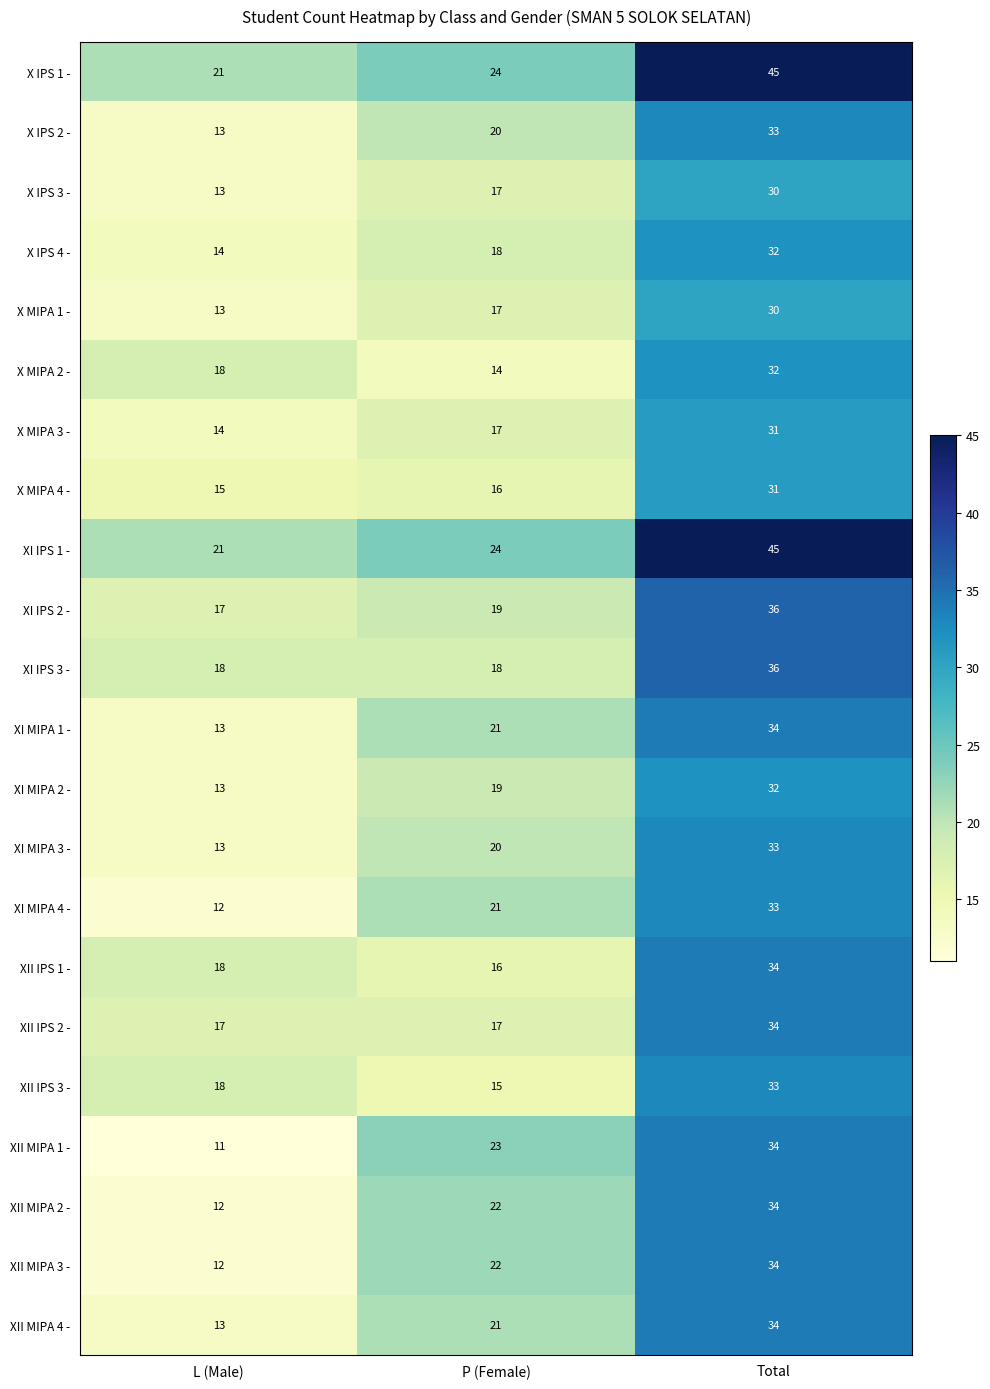

List the labels in order of XII MIPA 4 - value, smallest first.

L (Male), P (Female), Total